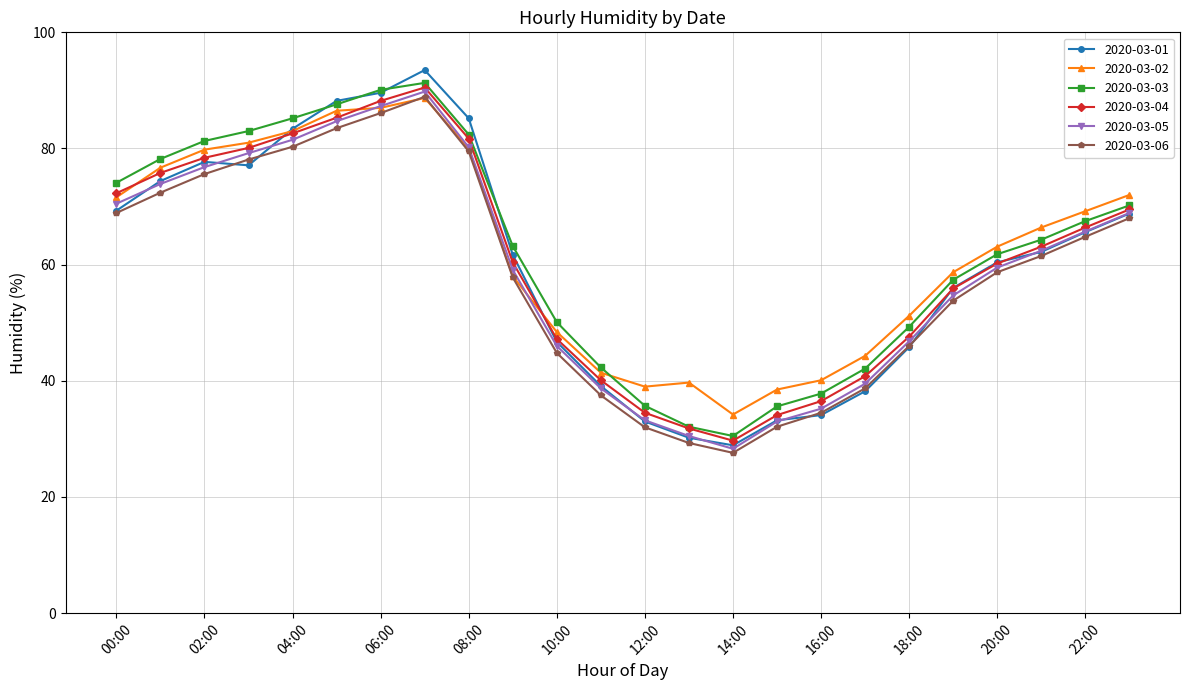

Which series has the widest spread of values?

2020-03-01